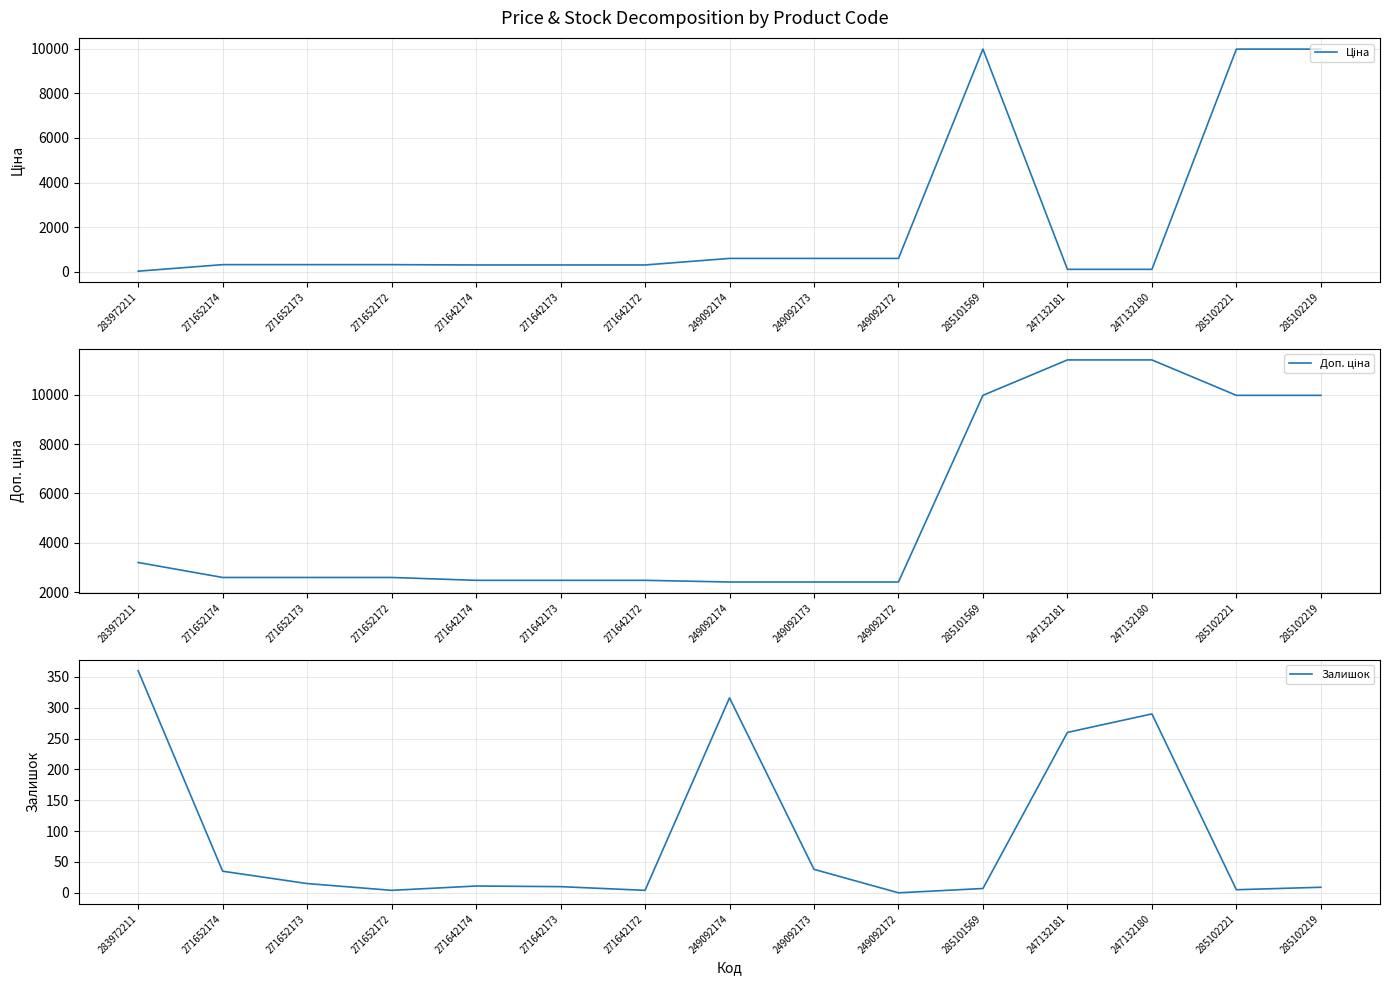

Does the chart display data point markers on the line(s)?

No